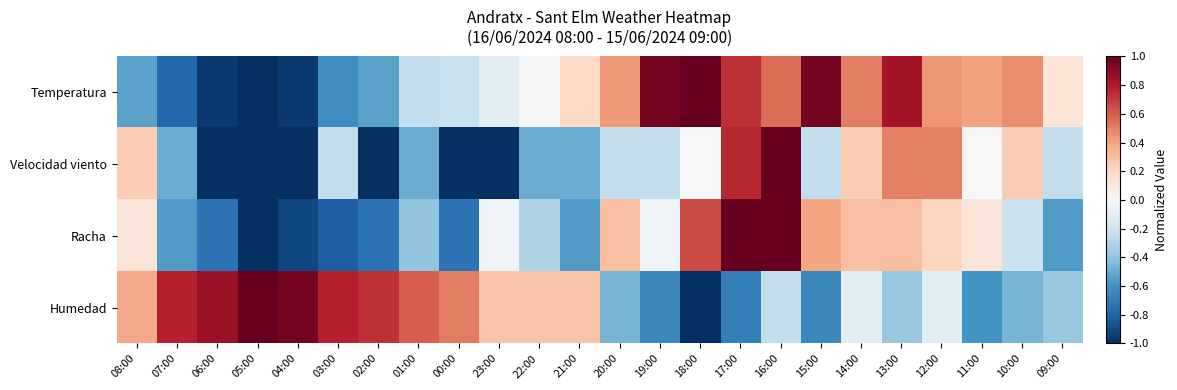

What is the greatest value displayed?

1.0